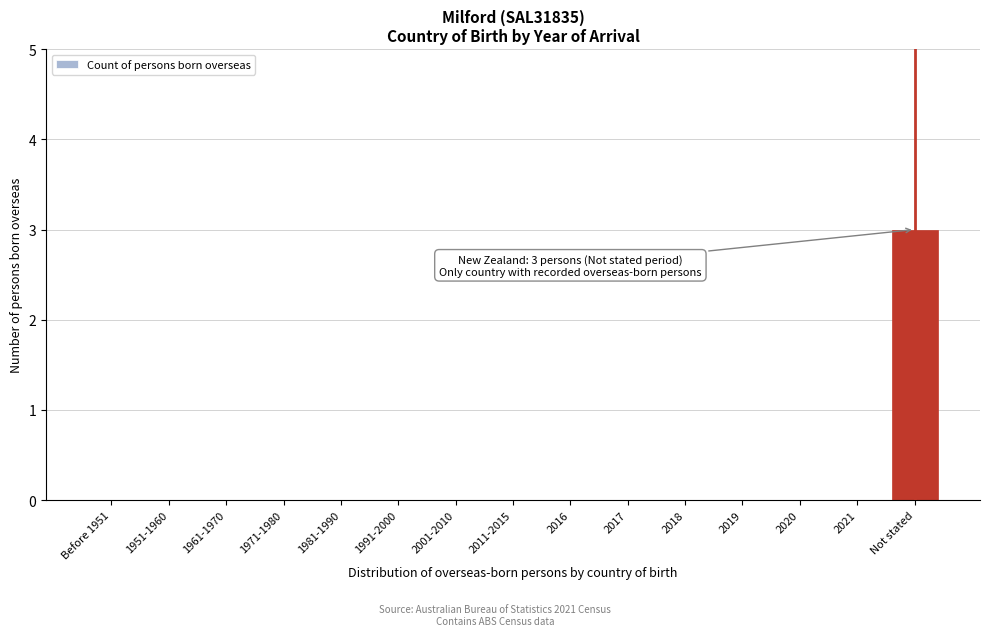

Reading left to right, what are all the values shown in this chart?

Before 1951=0	1951-1960=0	1961-1970=0	1971-1980=0	1981-1990=0	1991-2000=0	2001-2010=0	2011-2015=0	2016=0	2017=0	2018=0	2019=0	2020=0	2021=0	Not stated=3